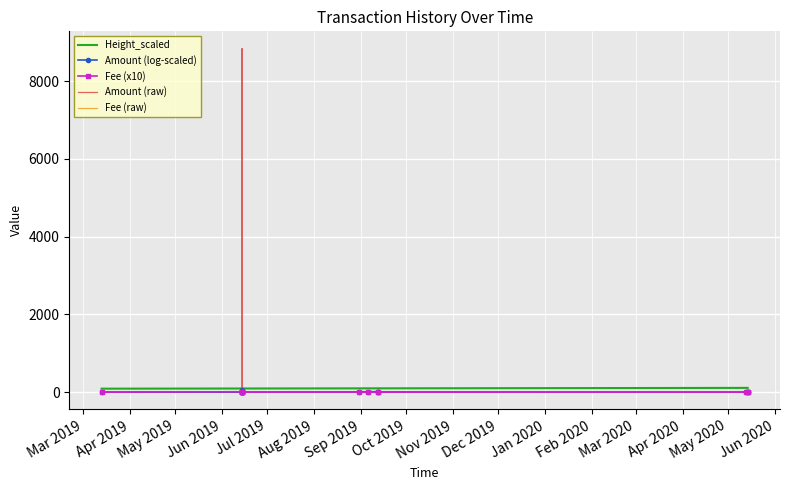

What is the difference between the maximum and minimum values in the Amount (raw) series?

8839.5